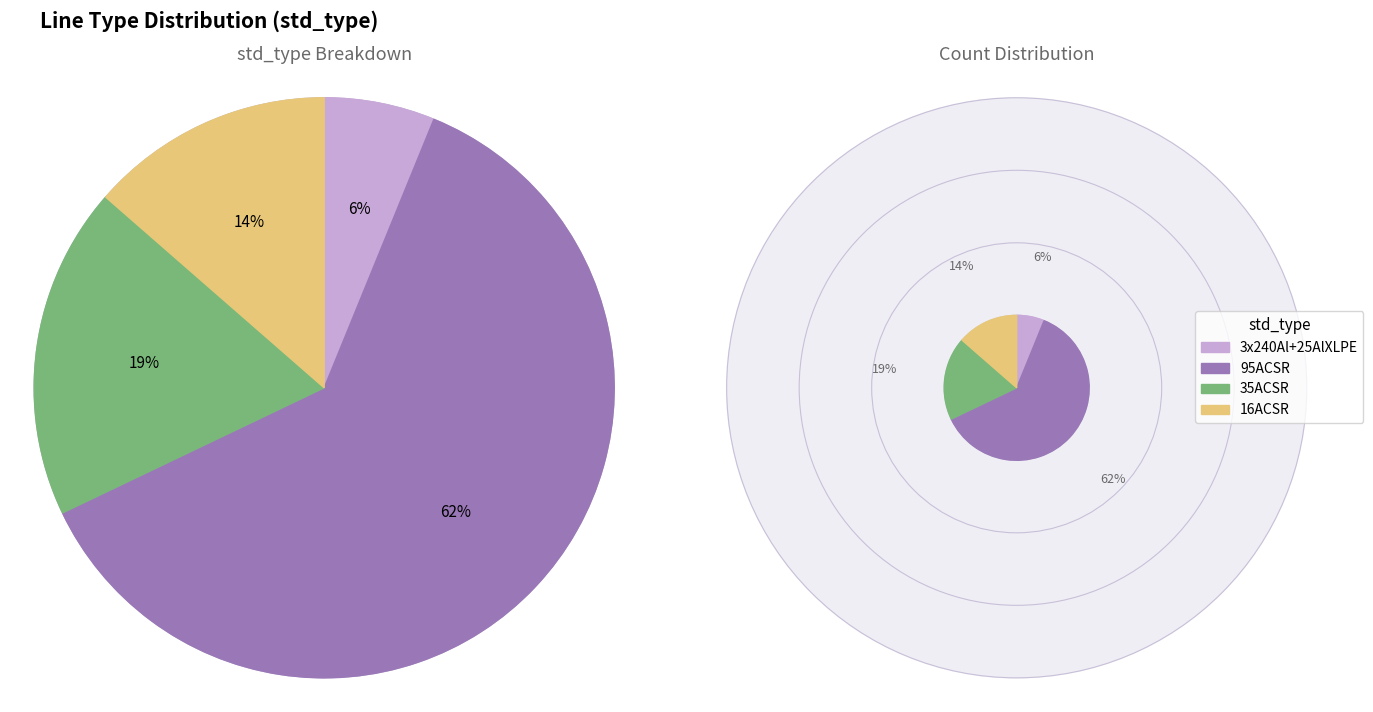

Which slice represents more than half of the pie?

95ACSR